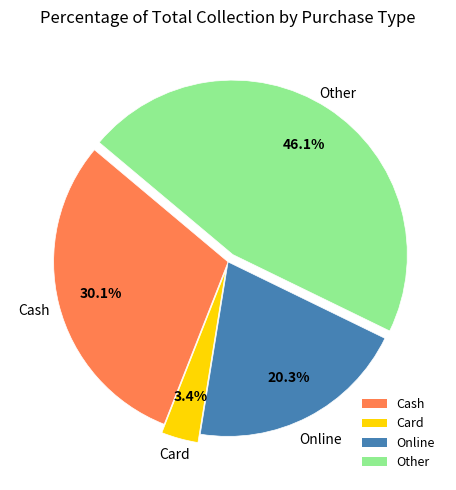

Rank the categories by value from lowest to highest.

Card, Online, Cash, Other